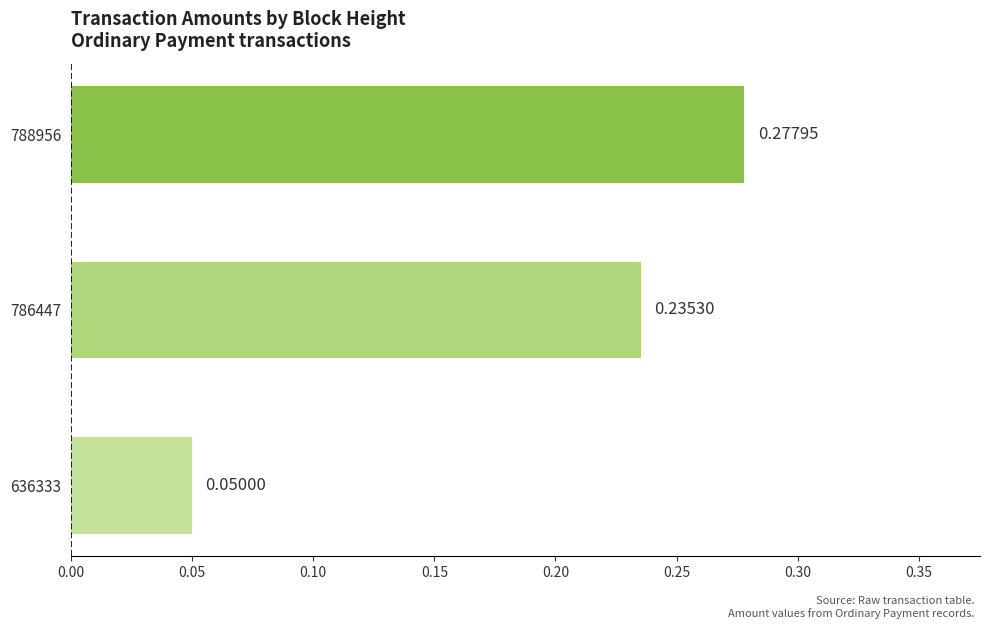

Rank the categories by value from lowest to highest.

636333, 786447, 788956